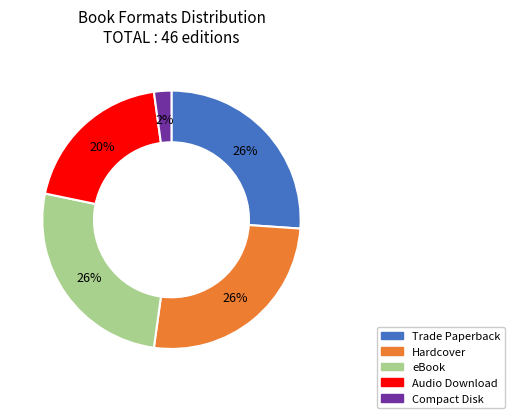

Which slice is the smallest?

Compact Disk